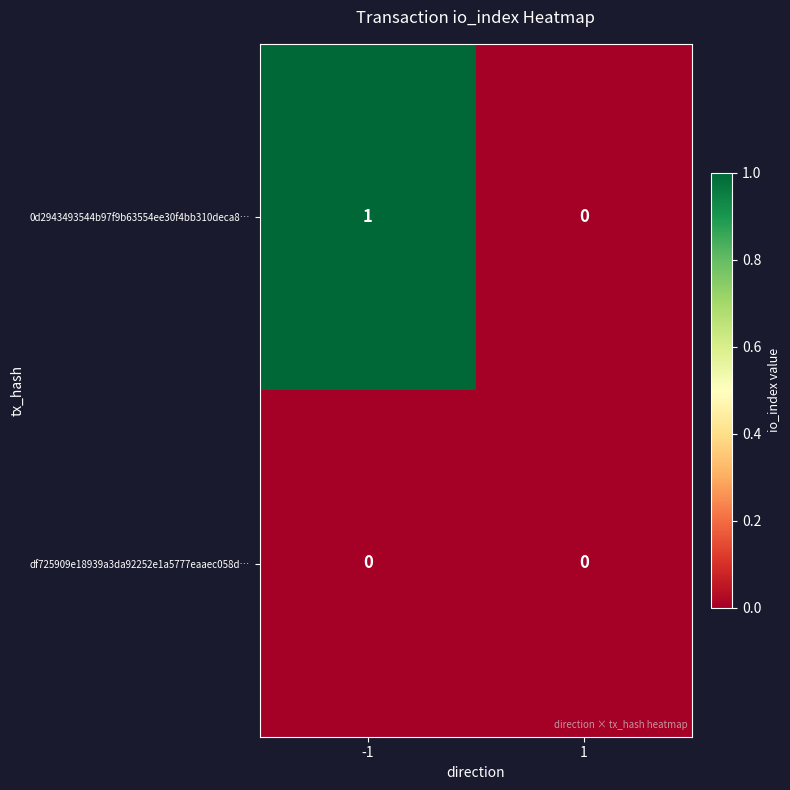

The value of df725909e18939a3da92252e1a5777eaaec058d… at -1 is 0. True or false?

True